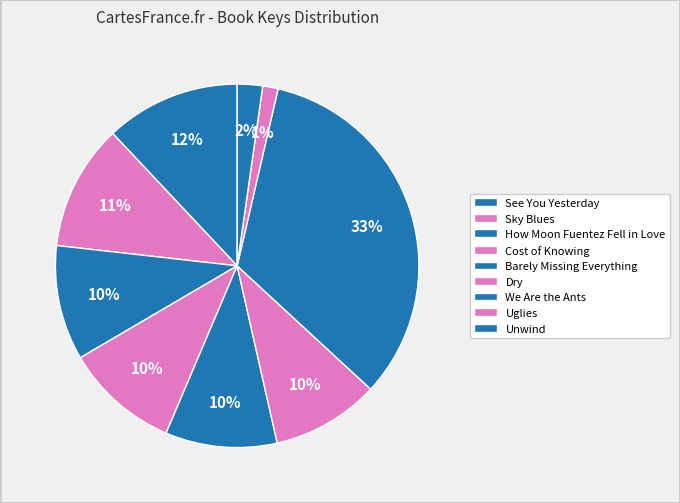

What portion of the pie excludes See You Yesterday?

88.0%